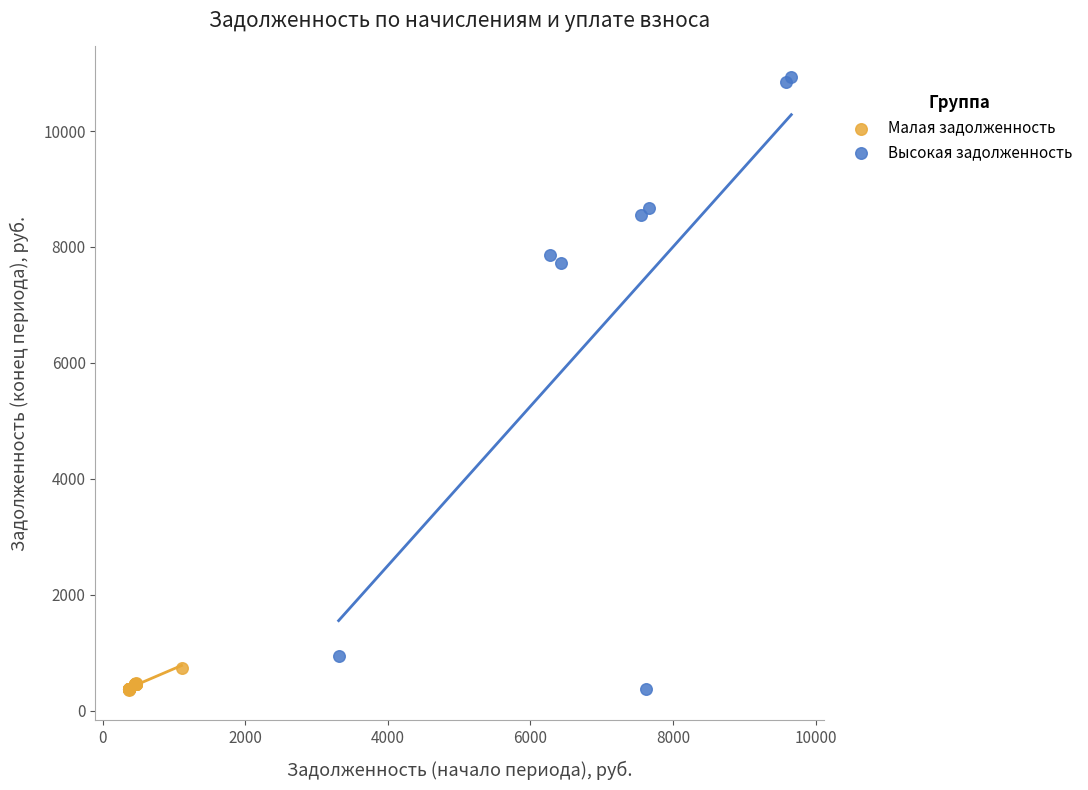

Which series has the largest Y range (max minus min)?

Высокая задолженность